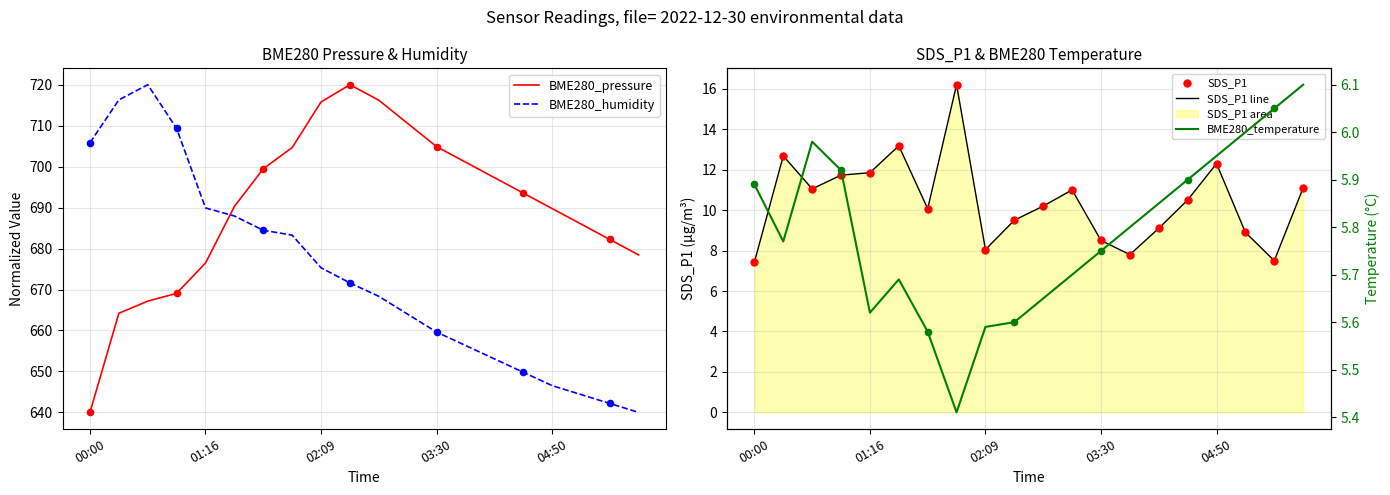

At how many categories does at least one series exceed 339?

20